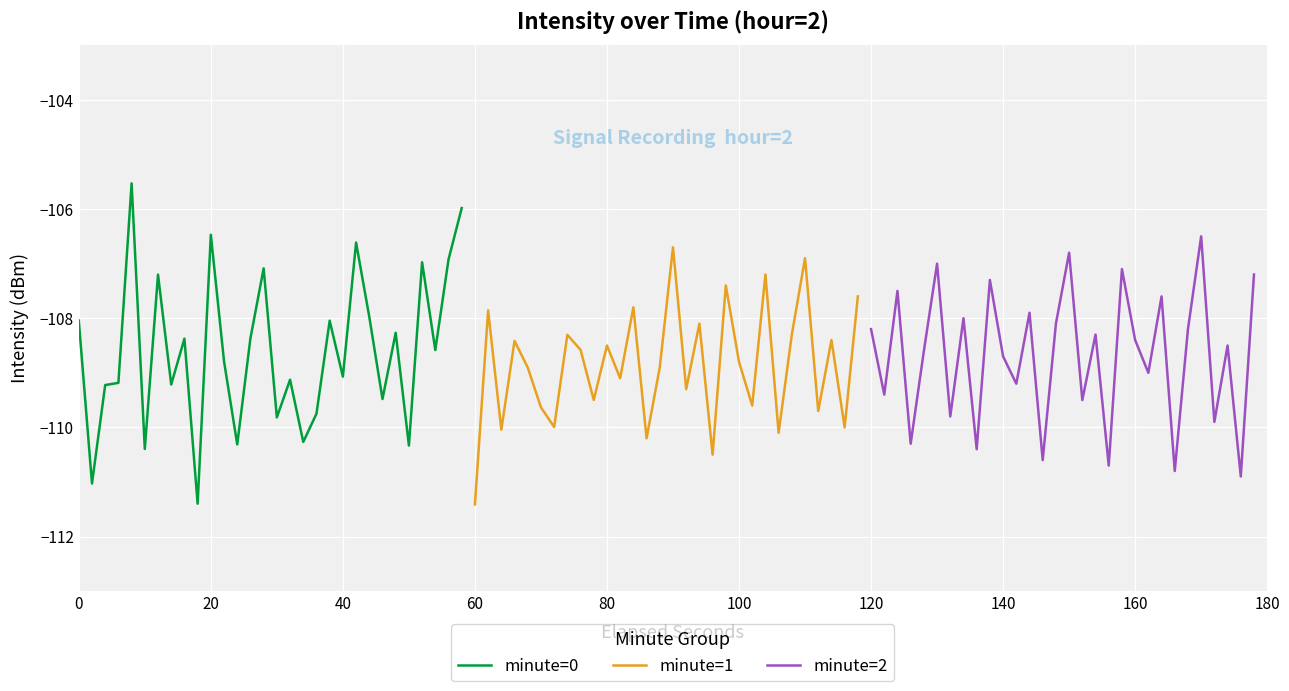

Reading left to right, transcribe all the data shown in this chart.

minute=0: -108.0	-111.0	-109.2	-109.2	-105.5	-110.4	-107.2	-109.2	-108.4	-111.4	-106.5	-108.8	-110.3	-108.4	-107.1	-109.8	-109.1	-110.3	-109.8	-108.0	-109.1	-106.6	-108.0	-109.5	-108.3	-110.3	-107.0	-108.6	-106.9	-106.0
minute=1: -111.4	-107.9	-110.0	-108.4	-108.9	-109.6	-110.0	-108.3	-108.6	-109.5	-108.5	-109.1	-107.8	-110.2	-108.9	-106.7	-109.3	-108.1	-110.5	-107.4	-108.8	-109.6	-107.2	-110.1	-108.3	-106.9	-109.7	-108.4	-110.0	-107.6
minute=2: -108.2	-109.4	-107.5	-110.3	-108.6	-107.0	-109.8	-108.0	-110.4	-107.3	-108.7	-109.2	-107.9	-110.6	-108.1	-106.8	-109.5	-108.3	-110.7	-107.1	-108.4	-109.0	-107.6	-110.8	-108.2	-106.5	-109.9	-108.5	-110.9	-107.2